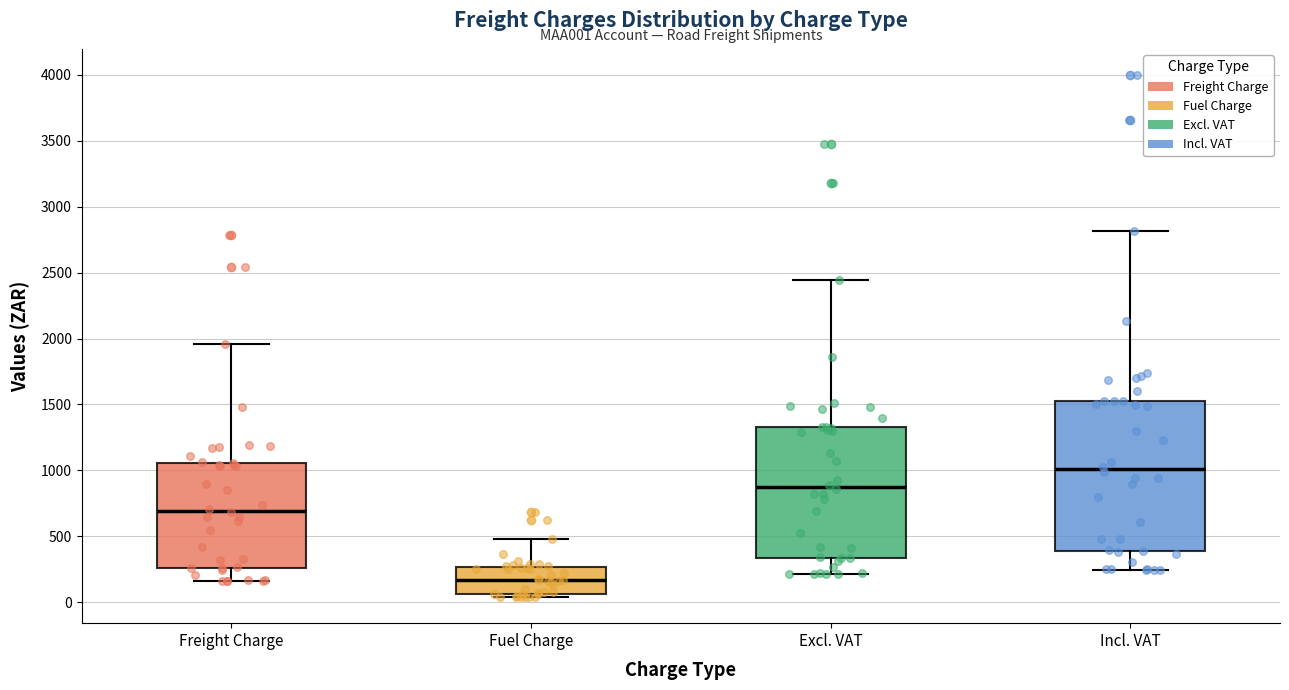

Comparing the boxes themselves (not the whiskers), which one is the tallest?

Incl. VAT